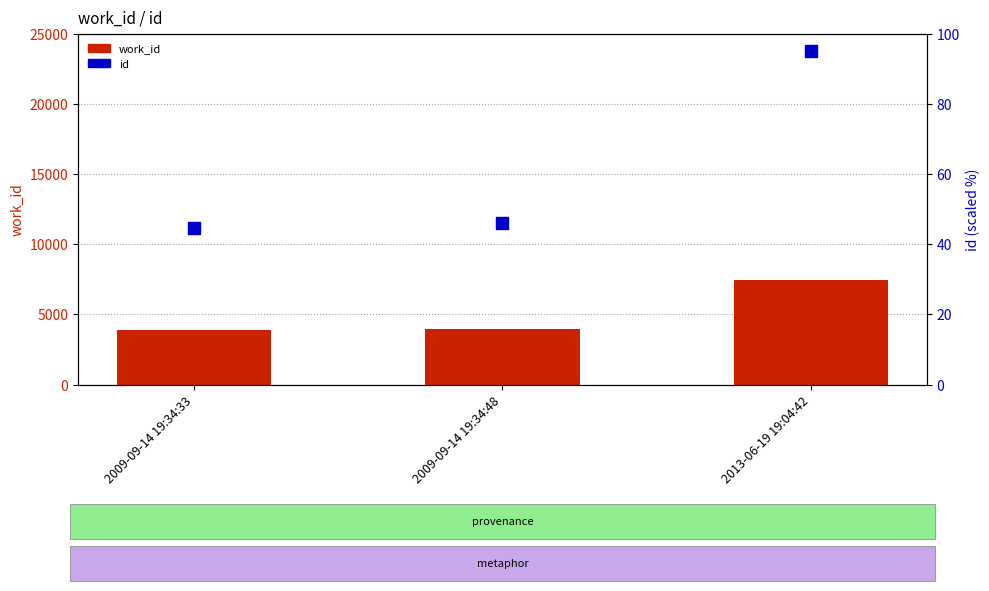

Which series reaches the maximum Y coordinate?

work_id